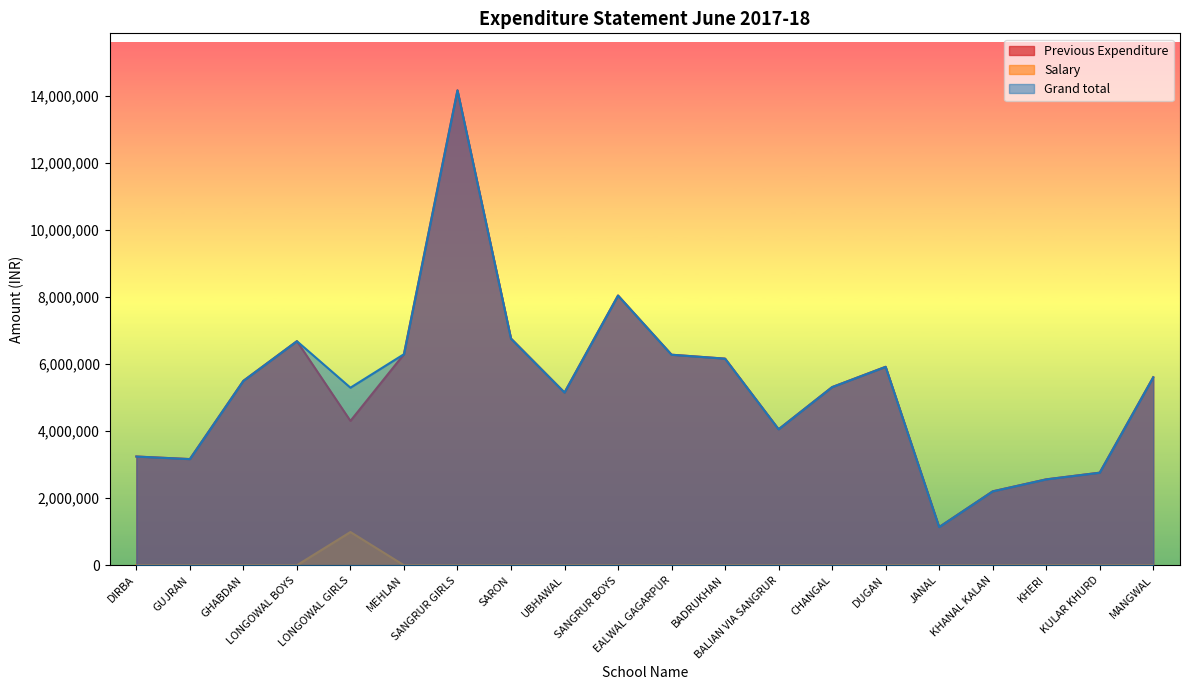

List the series in order of their peak value, lowest first.

Salary, Previous Expenditure, Grand total